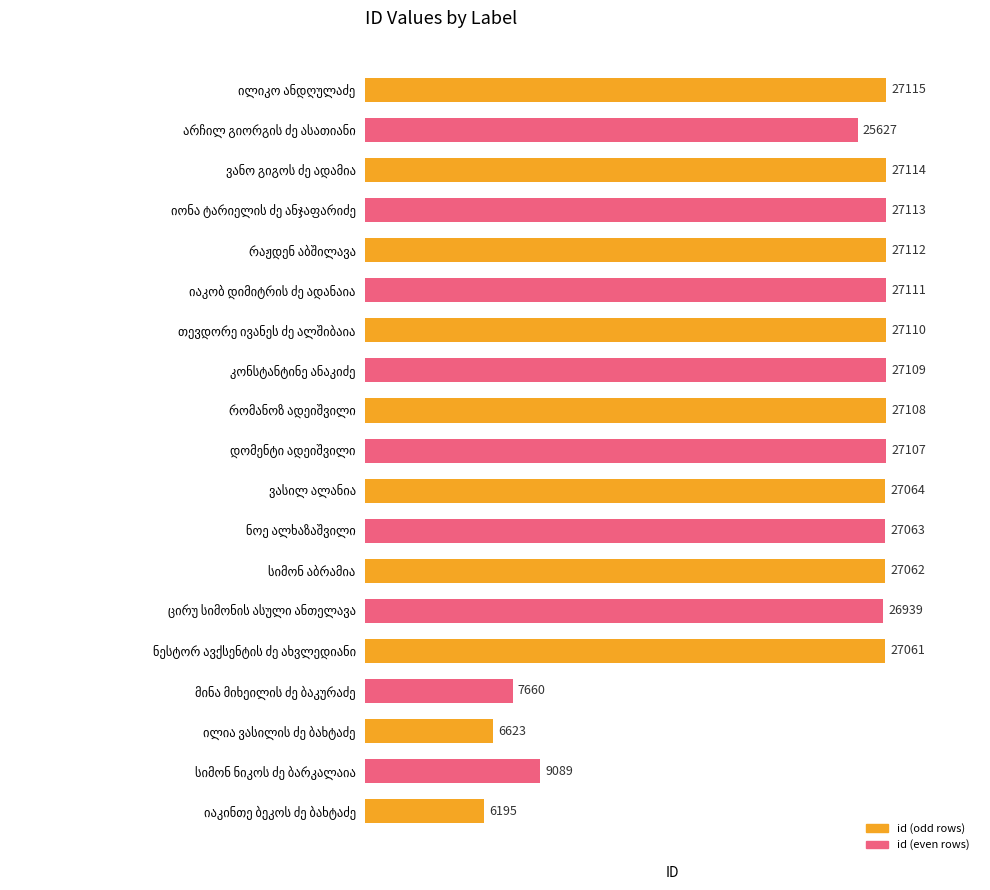

What is the maximum value shown in the chart?

27115